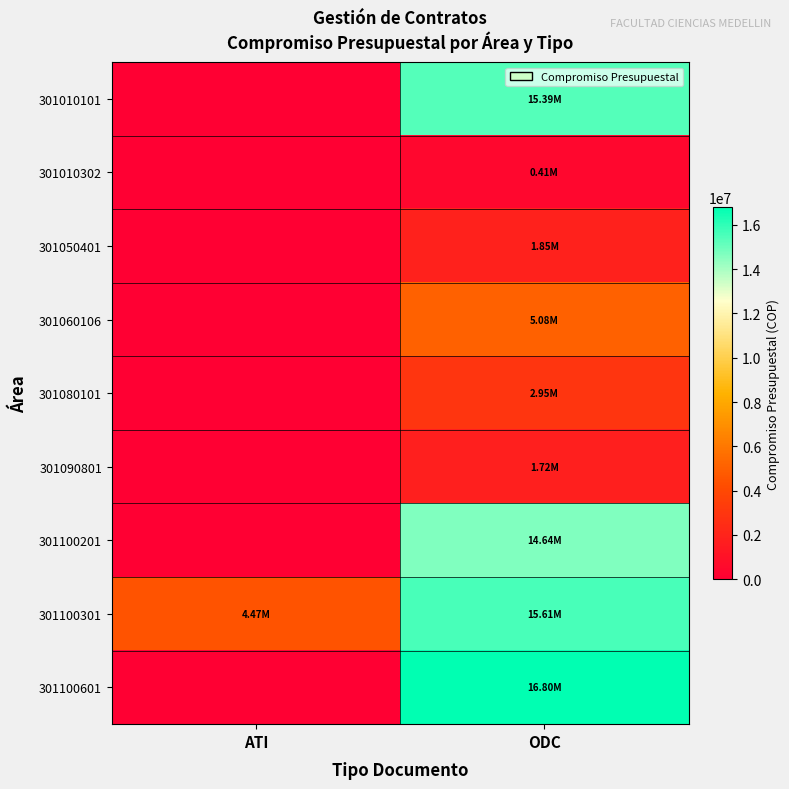

Reading right to left, what are all the values shown in this chart?

301010101: ODC=15393099	ATI=0
301010302: ODC=407743	ATI=0
301050401: ODC=1854223	ATI=0
301060106: ODC=5077941	ATI=0
301080101: ODC=2954692	ATI=0
301090801: ODC=1717099	ATI=0
301100201: ODC=14641360	ATI=0
301100301: ODC=15613272	ATI=4468000
301100601: ODC=16803729	ATI=0